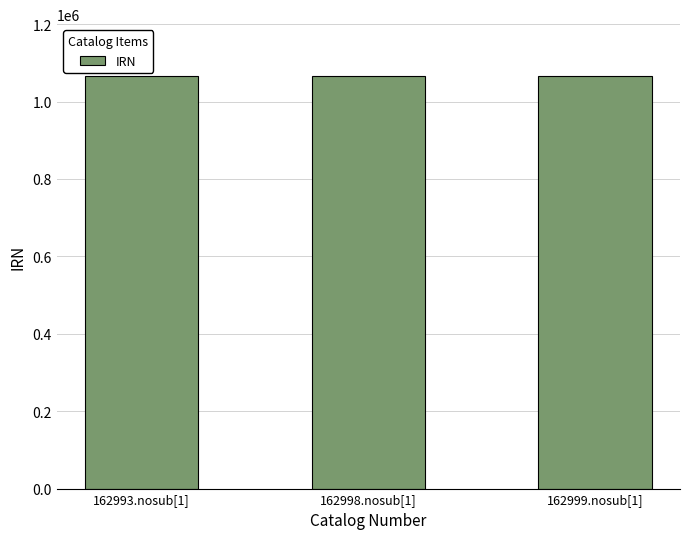

What is the sum of the values at 162999.nosub[1] and 162998.nosub[1]?

2131931